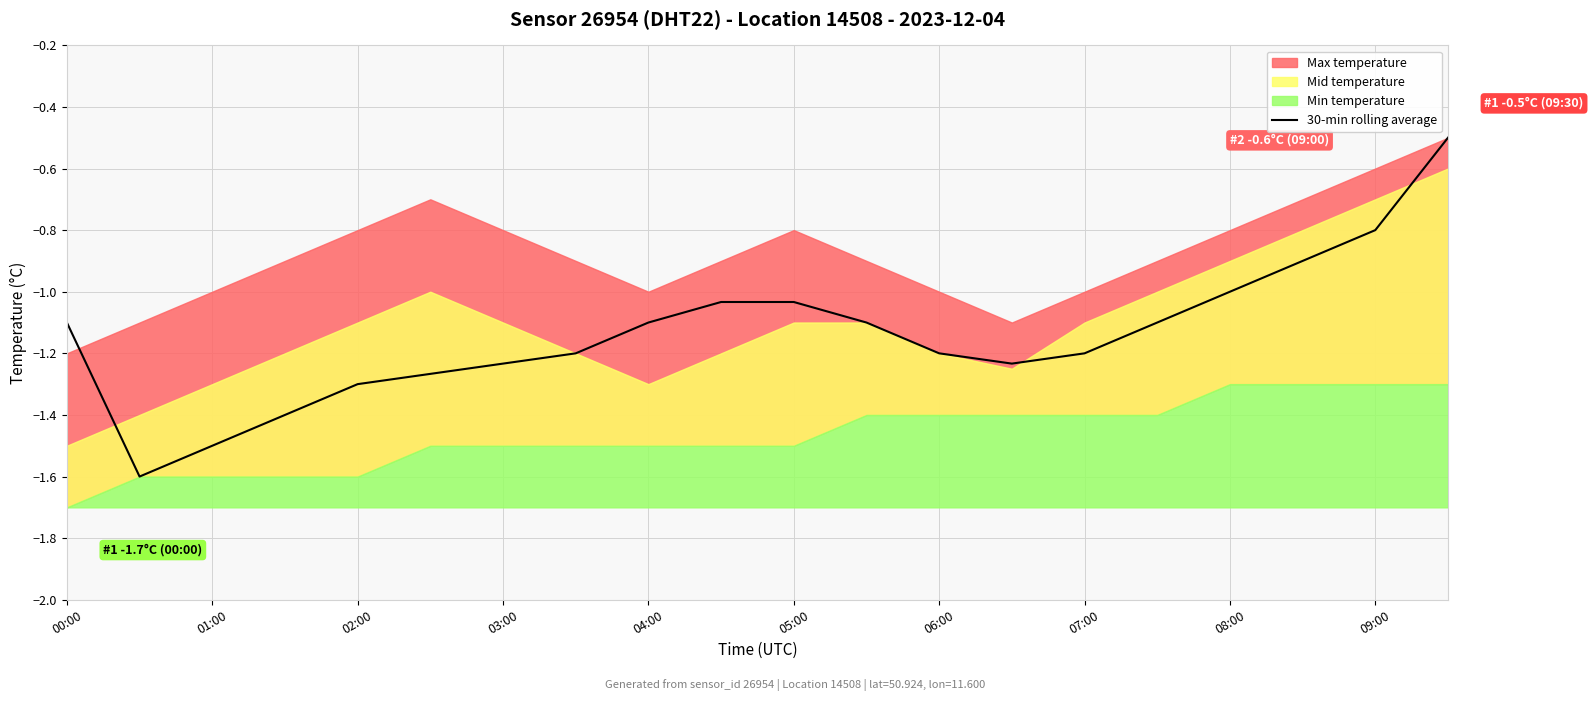

Is it true that 30-min rolling average equals -0.8 at 09:00?

True